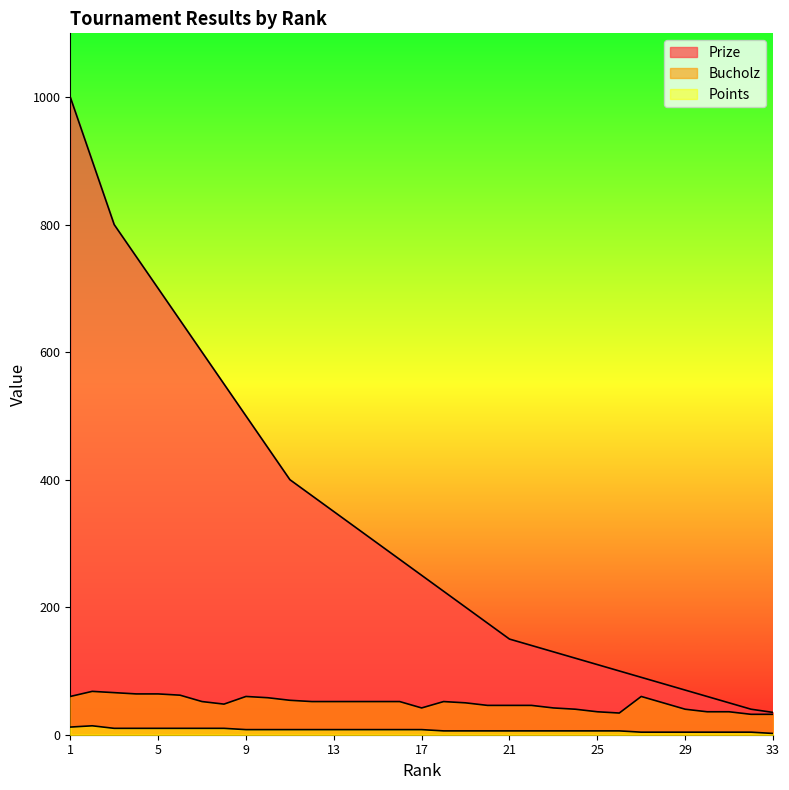

Reading right to left, transcribe all the data shown in this chart.

Prize: 33=35	32=40	31=50	30=60	29=70	28=80	27=90	26=100	25=110	24=120	23=130	22=140	21=150	20=175	19=200	18=225	17=250	16=275	15=300	14=325	13=350	12=375	11=400	10=450	9=500	8=550	7=600	6=650	5=700	4=750	3=800	2=900	1=1000
Bucholz: 33=32	32=32	31=36	30=36	29=40	28=50	27=60	26=34	25=36	24=40	23=42	22=46	21=46	20=46	19=50	18=52	17=42	16=52	15=52	14=52	13=52	12=52	11=54	10=58	9=60	8=48	7=52	6=62	5=64	4=64	3=66	2=68	1=60
Points: 33=2	32=4	31=4	30=4	29=4	28=4	27=4	26=6	25=6	24=6	23=6	22=6	21=6	20=6	19=6	18=6	17=8	16=8	15=8	14=8	13=8	12=8	11=8	10=8	9=8	8=10	7=10	6=10	5=10	4=10	3=10	2=14	1=12